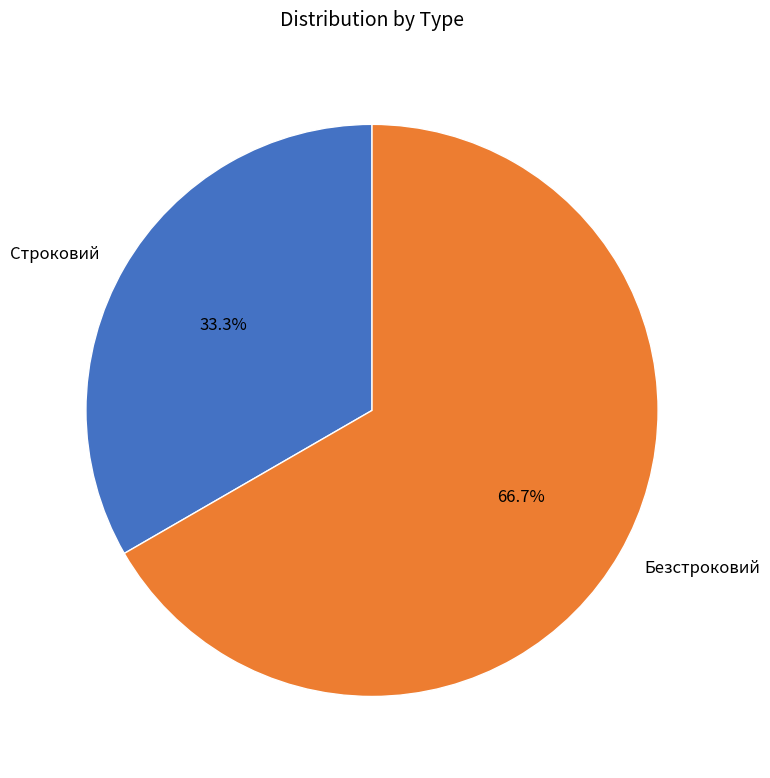

Which category has the smallest portion of the pie?

Строковий